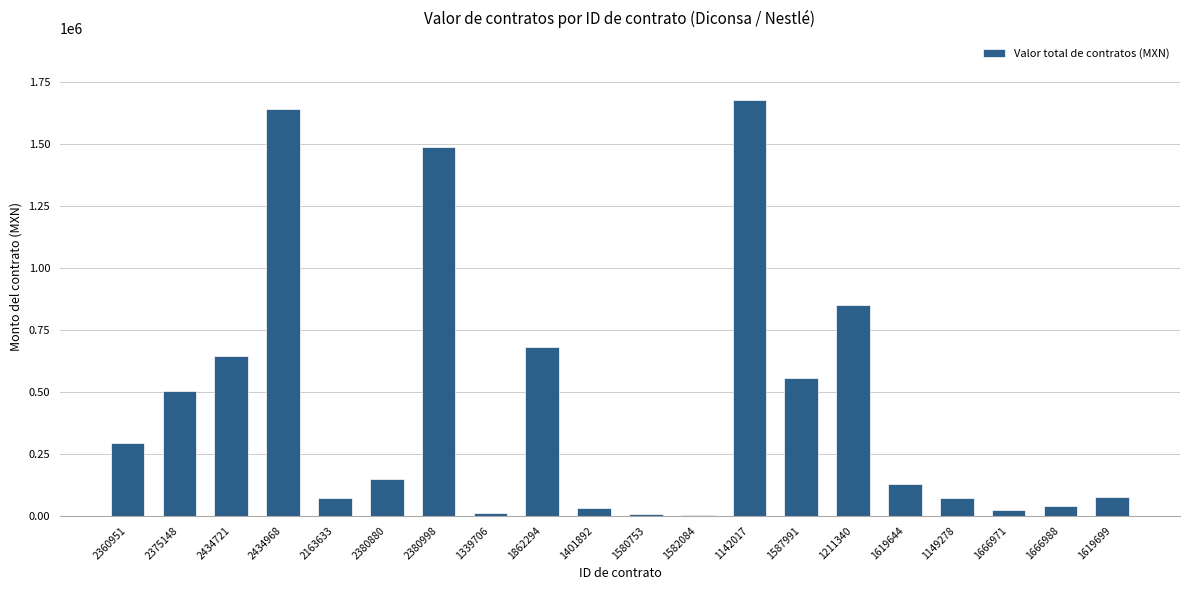

The chart shows a value of 460225.8 at 1862294. True or false?

False